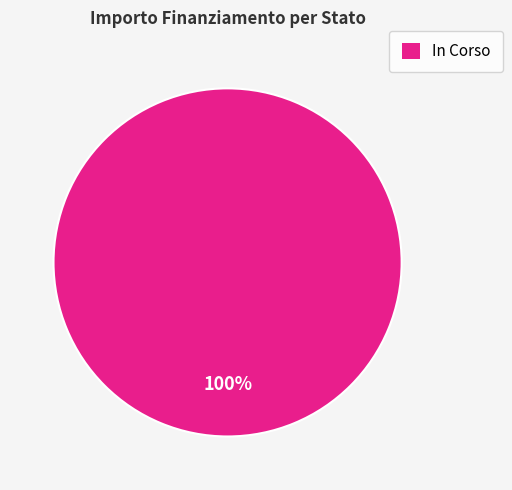

Count the number of slices in the pie.

1